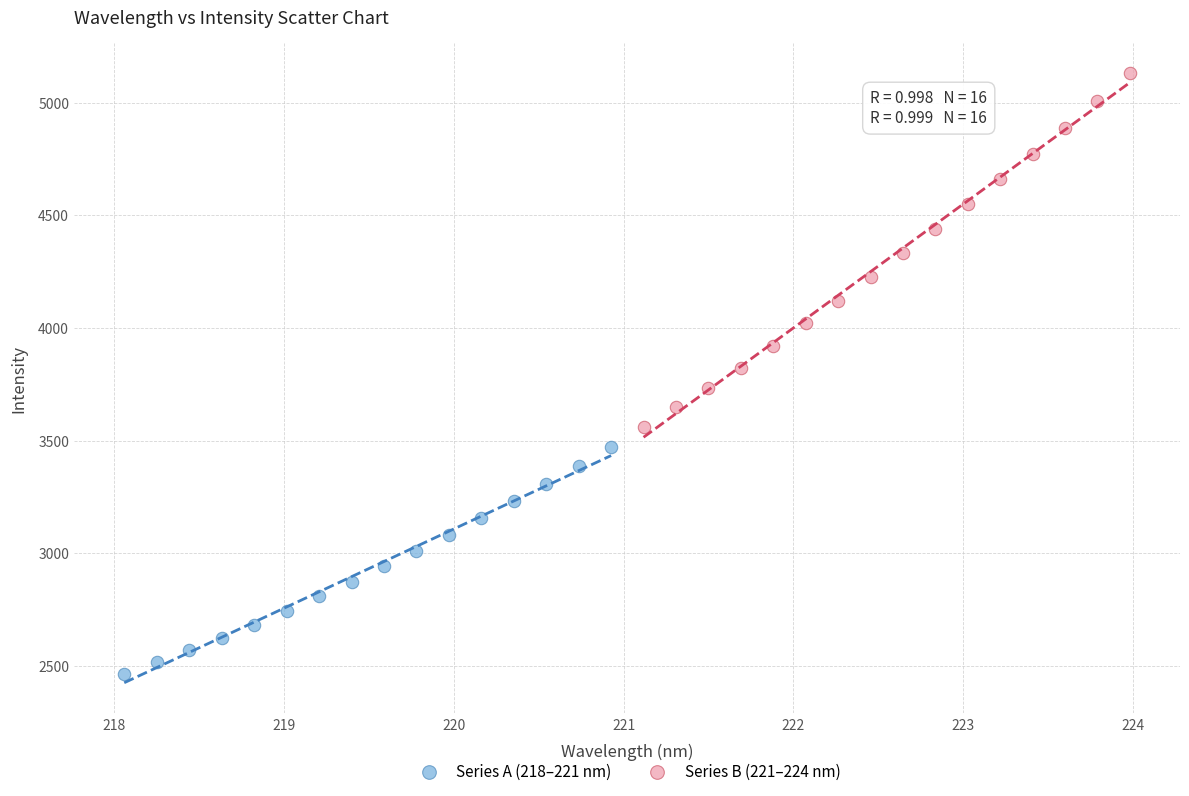

Which series has the widest spread of Y values?

Series B (221–224 nm)